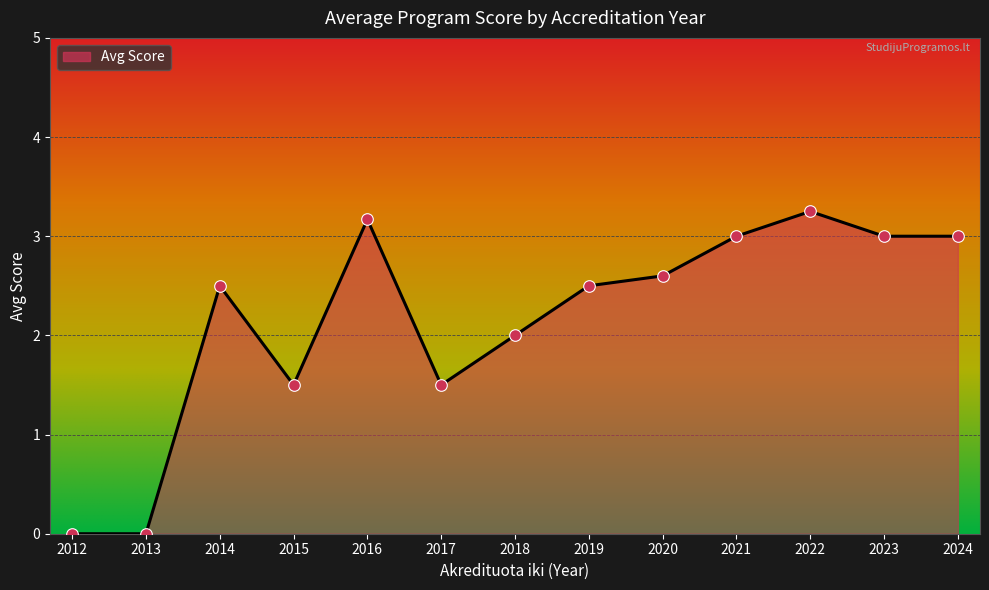

What is the change in value from 2019 to 2020?

+0.1